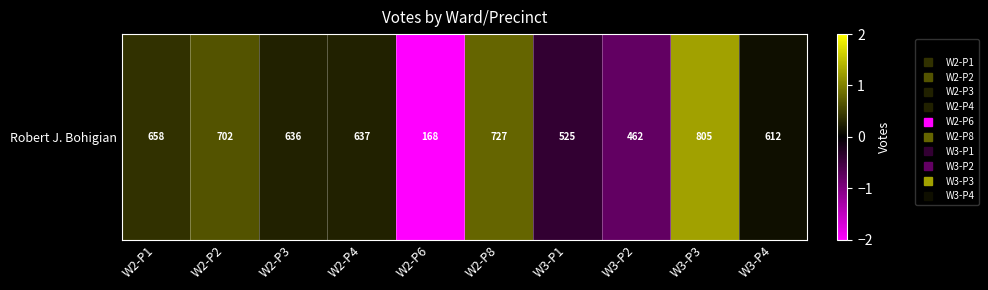

The chart shows a value of 0.0 at W3-P4. True or false?

False